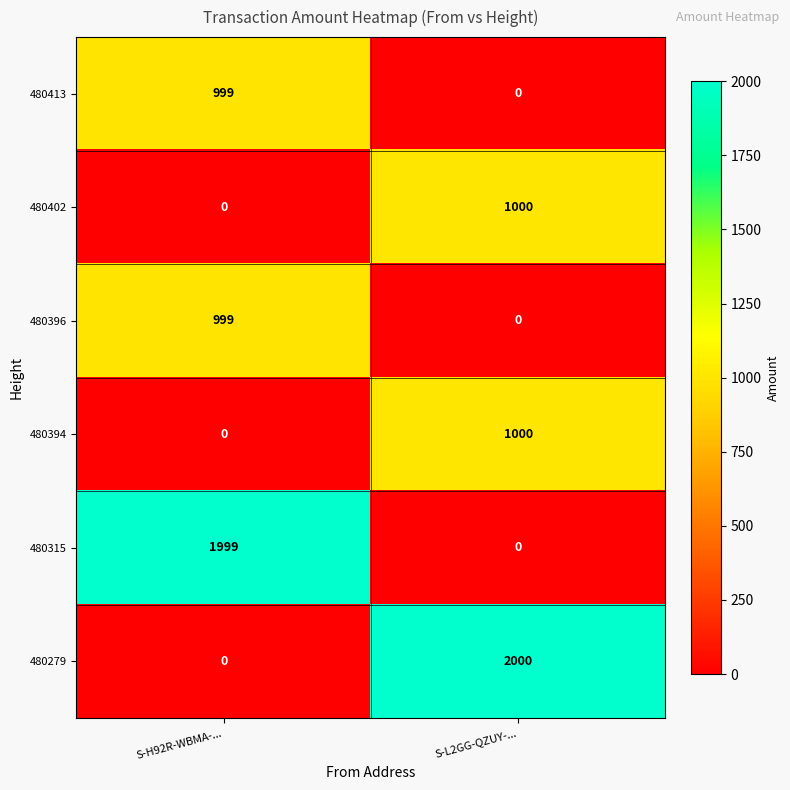

What is the average value of the 480396 series?

500